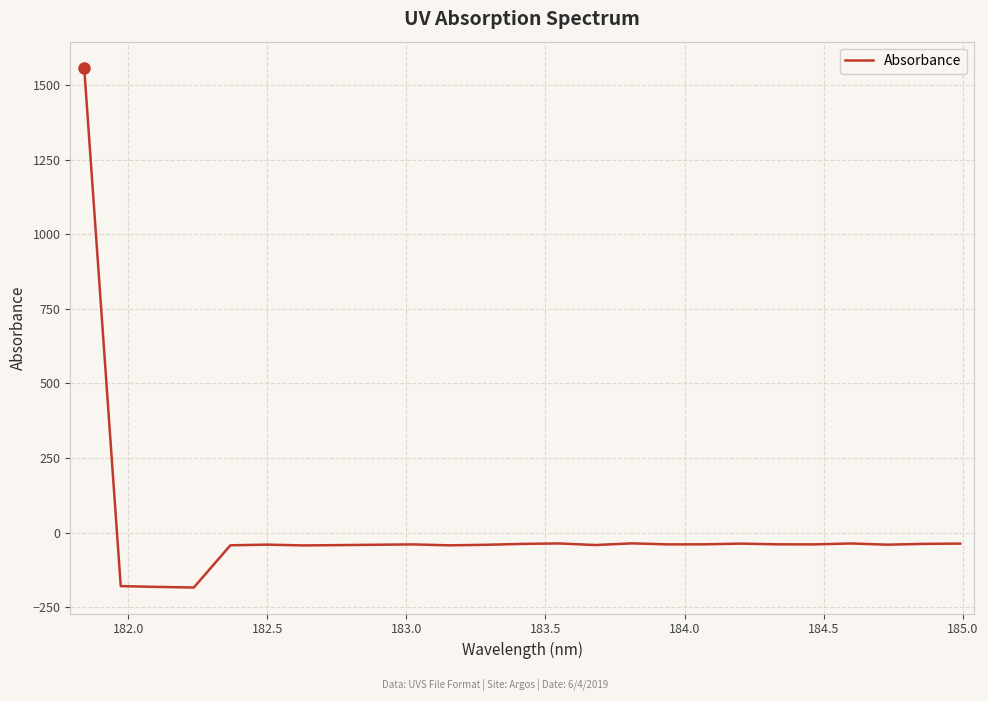

What is the difference between the maximum and minimum values?

1742.9